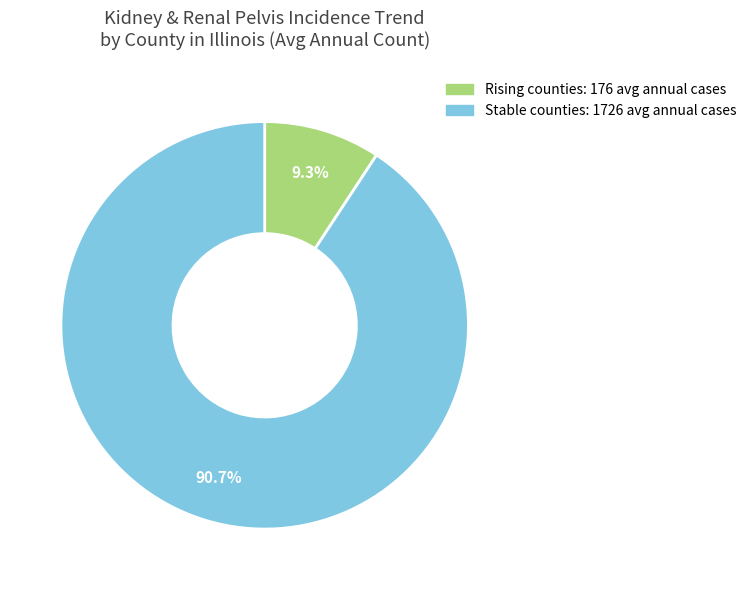

Is there a majority slice in this chart?

Yes